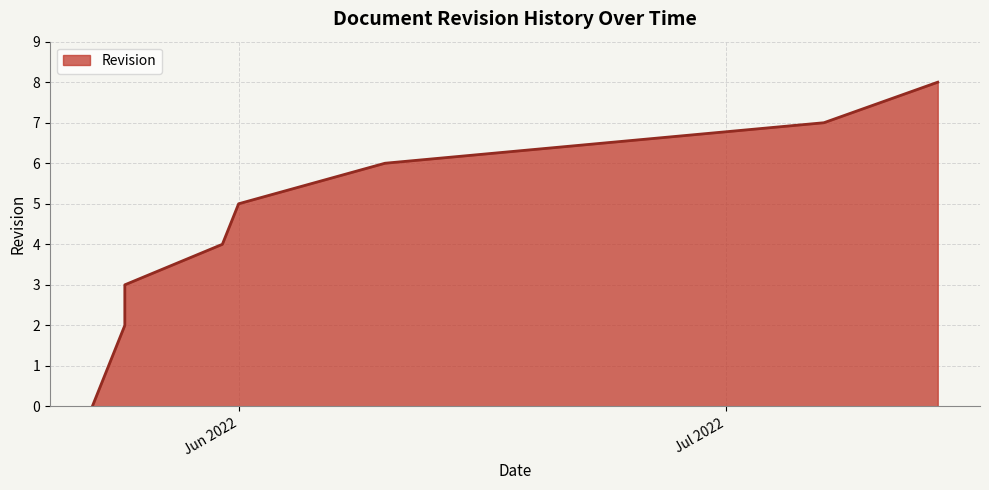

Where does the data first go above 4?

Jun 2022